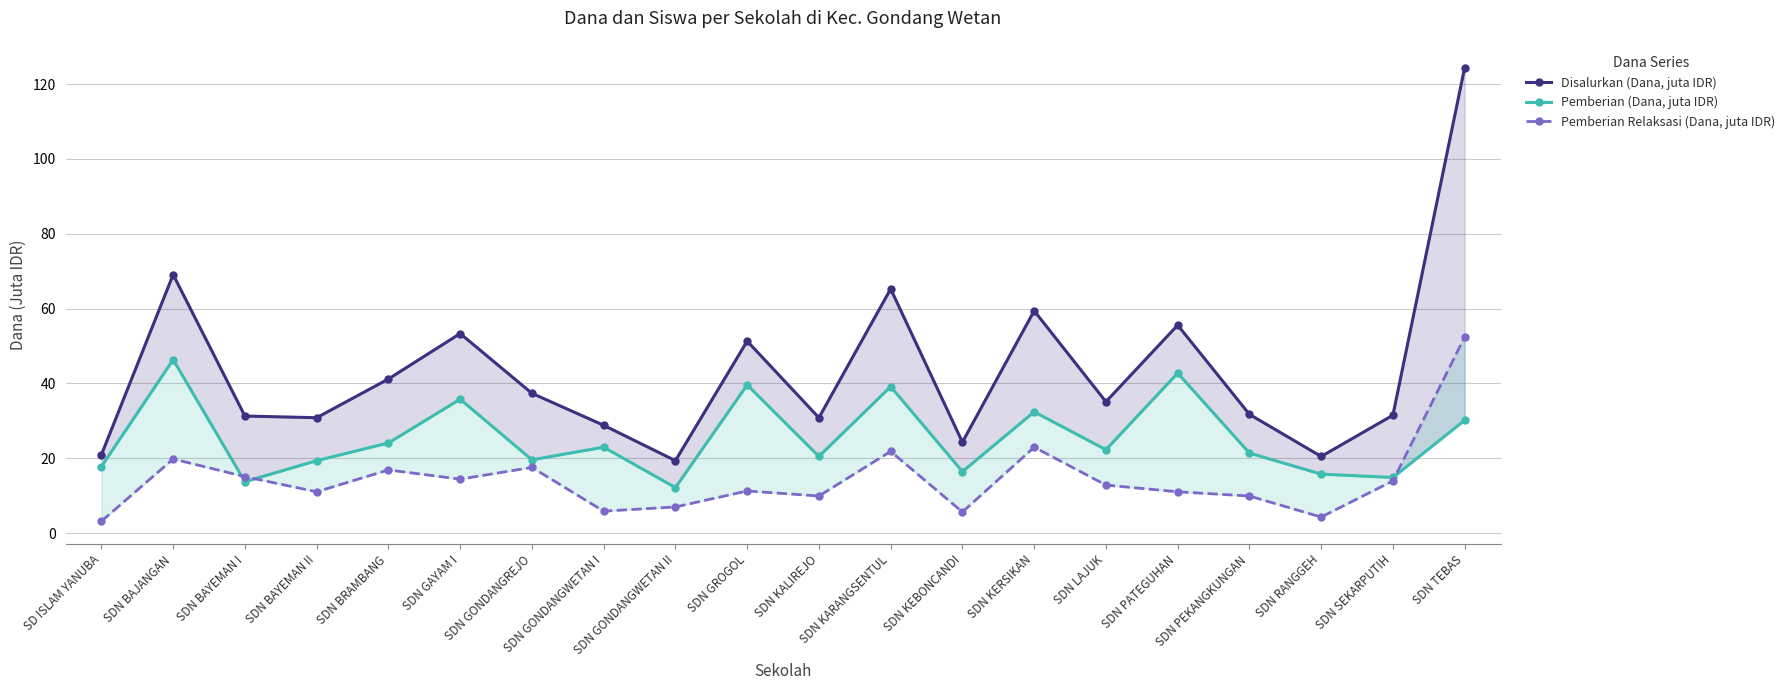

At which category does Pemberian (Dana, juta IDR) reach its first local valley?

SDN BAYEMAN I